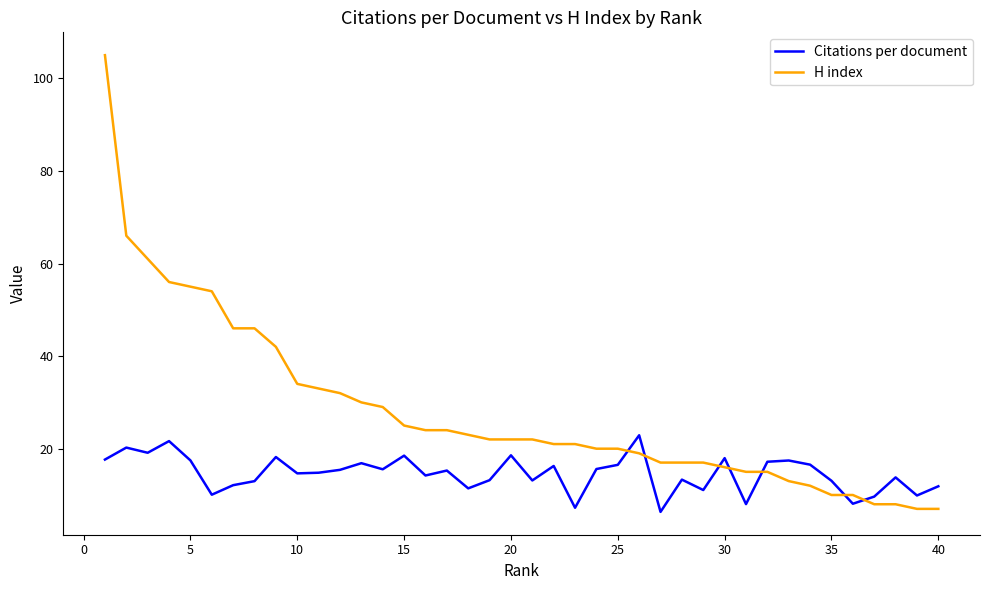

What is the difference between the maximum and minimum values in the H index series?

98.0